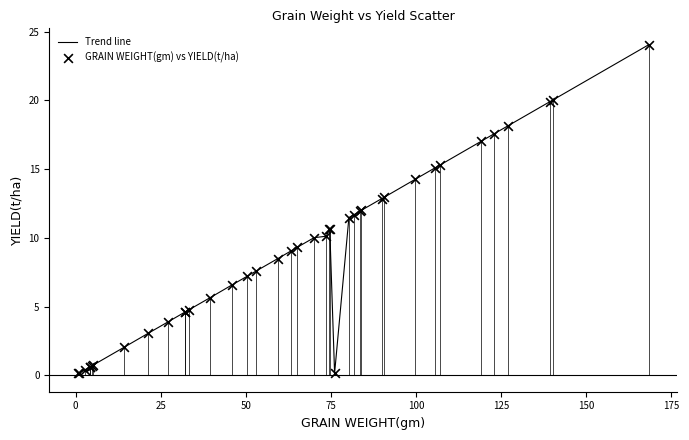

What is the maximum value shown in the chart?

24.1